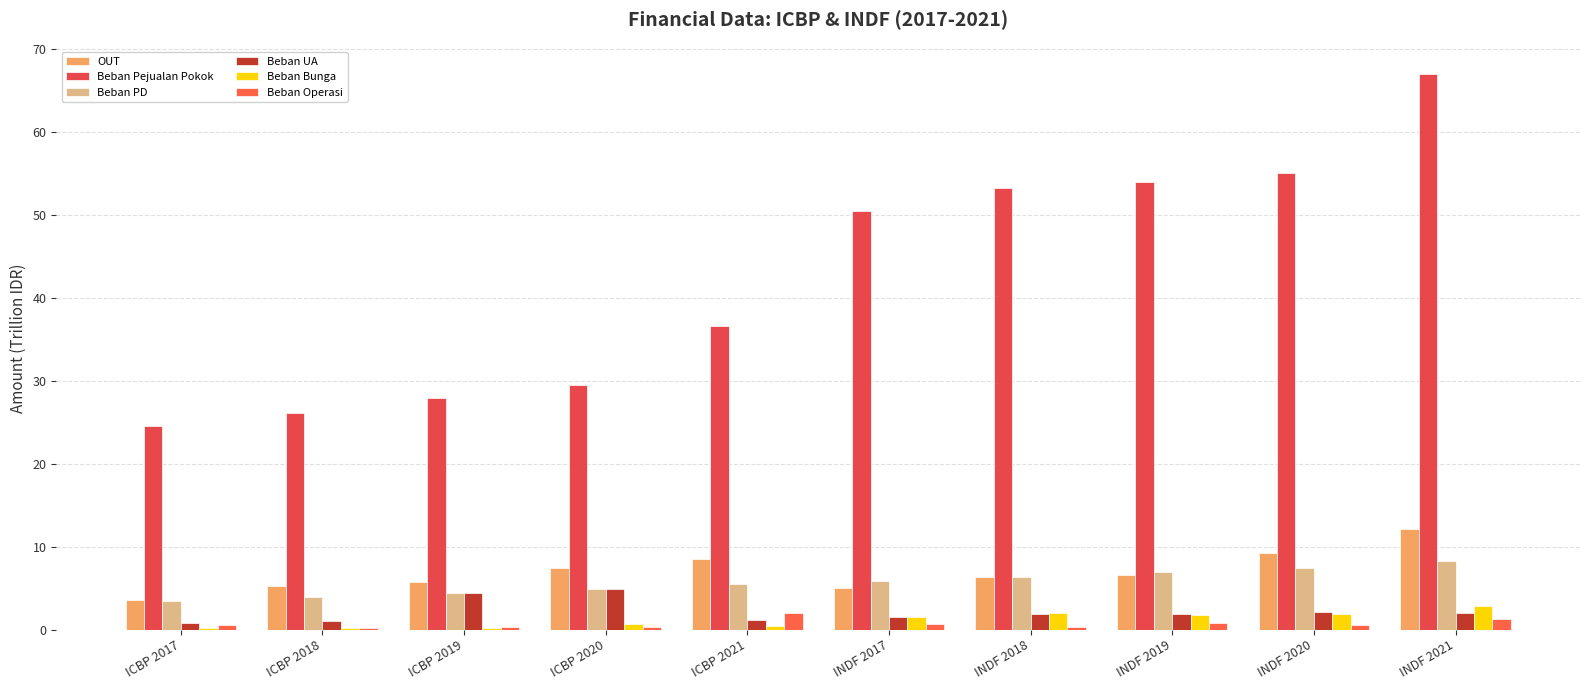

What is the minimum value shown in the chart?

0.1